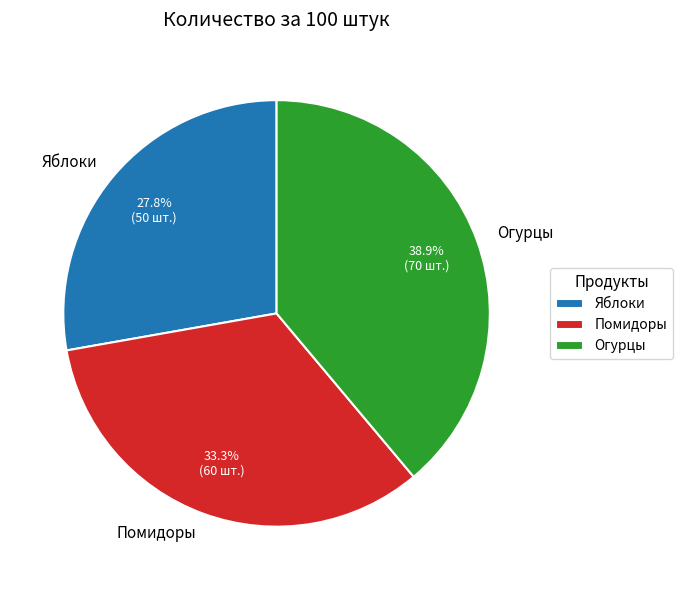

To the nearest percent, what percentage of the pie is Яблоки?

28%